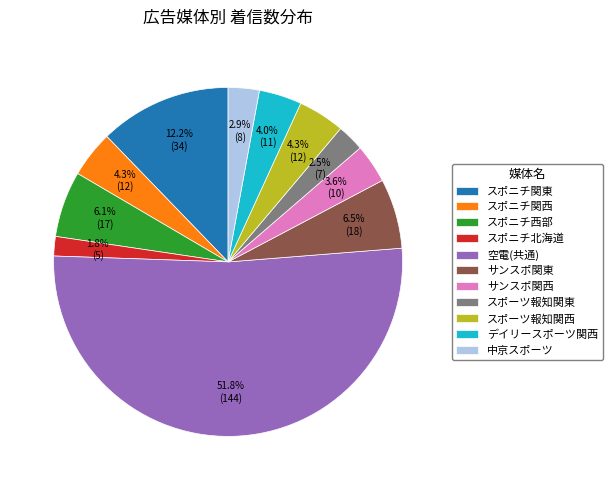

How many slices are in this pie chart?

11